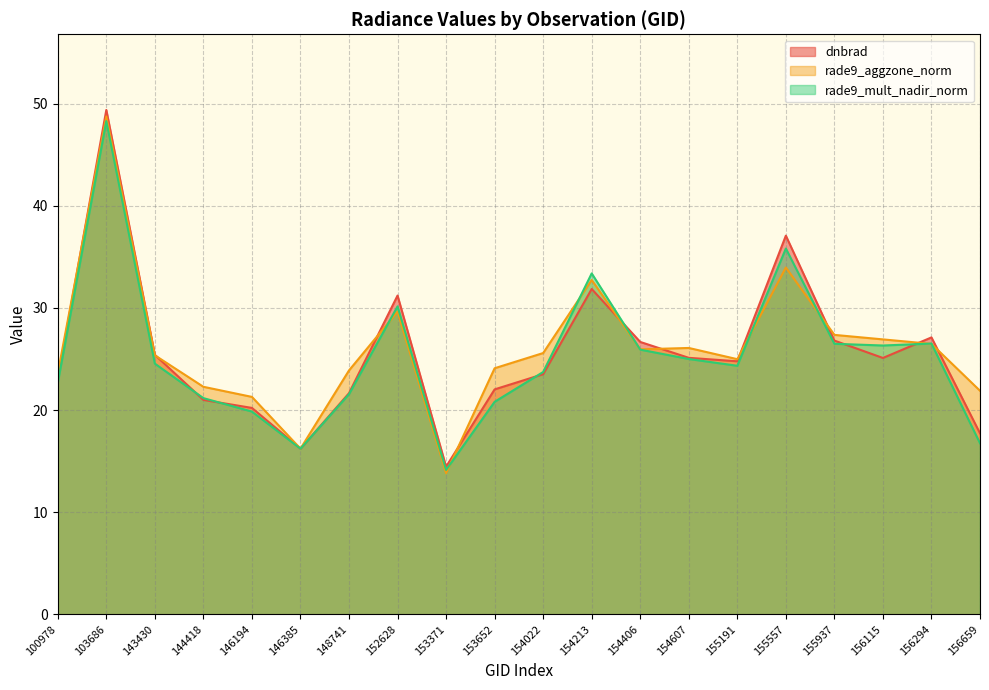

How many lines are shown in the chart?

3